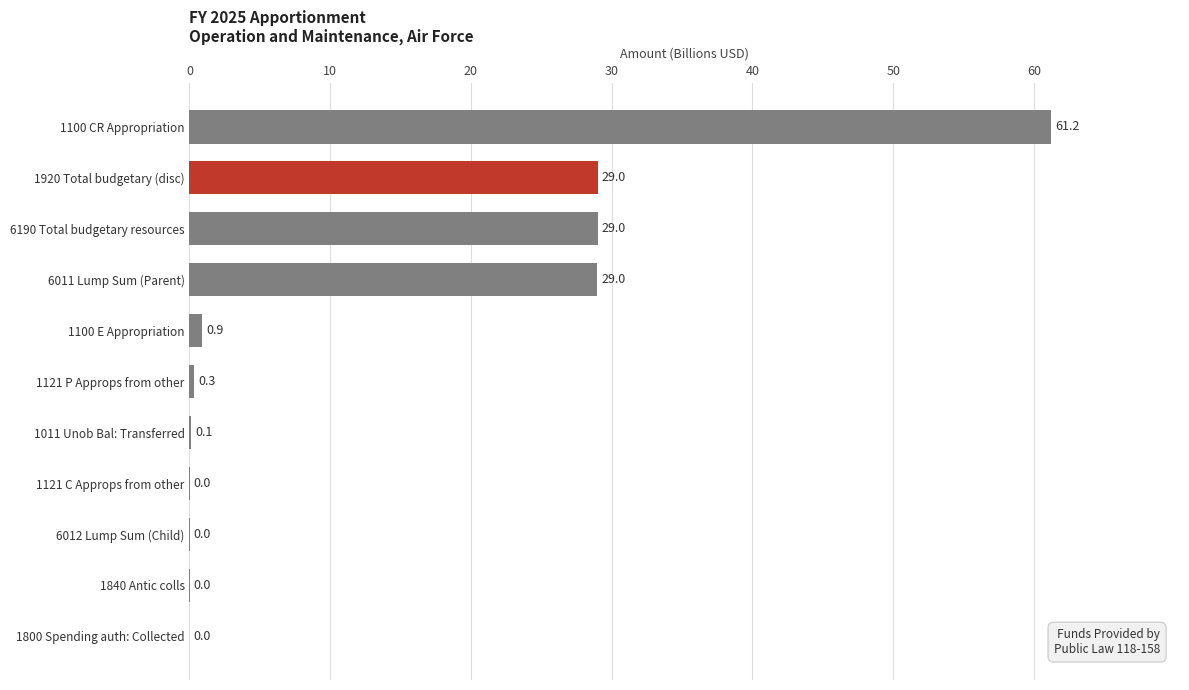

Is it true that the value at 1920 Total budgetary (disc) is 9.2?

False